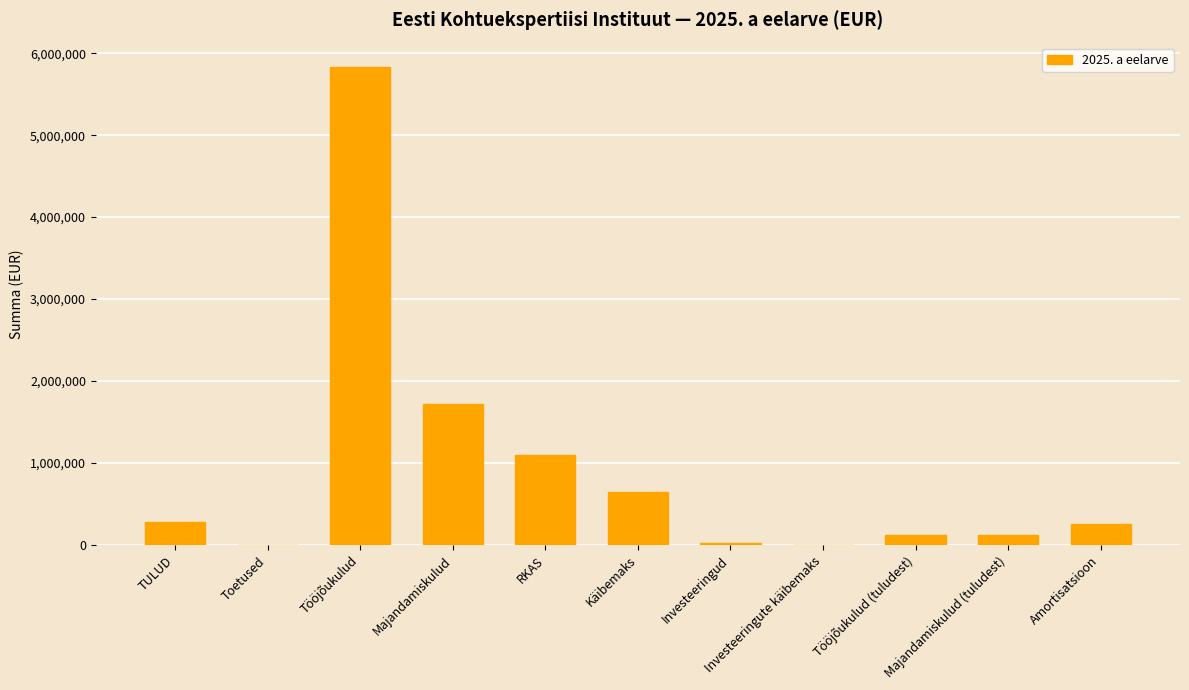

The chart shows a value of 127260.0 at Majandamiskulud (tuludest). True or false?

True